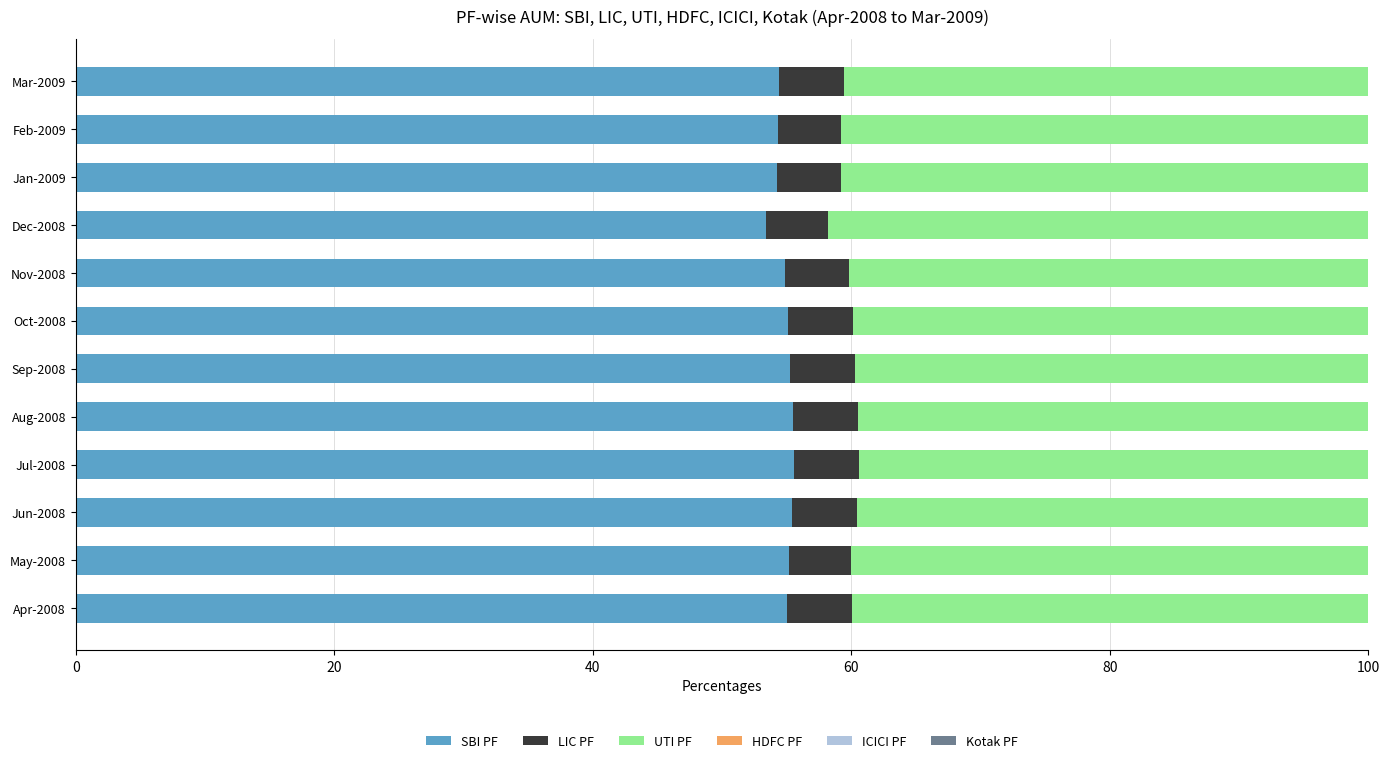

True or false: SBI PF has a value of 11.5 at Apr-2008.

False